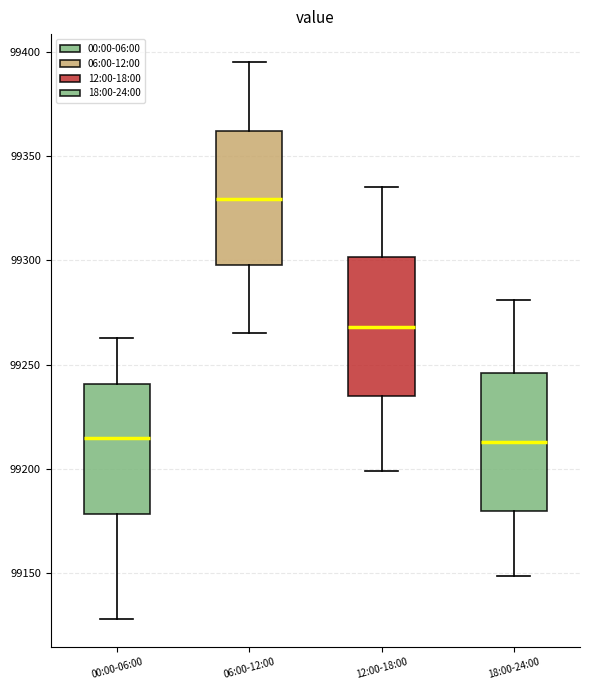

Reading left to right, transcribe this box plot: for each box, give where its median line is, the range the box spans, and where its two whiskers end, as read against the y-axis. The values are not printed on the chart, so give them approximately, as read against the axis.

00:00-06:00: median 99215, box 99180 to 99240, whiskers 99130 to 99265
06:00-12:00: median 99330, box 99300 to 99360, whiskers 99265 to 99395
12:00-18:00: median 99270, box 99235 to 99300, whiskers 99200 to 99335
18:00-24:00: median 99215, box 99180 to 99245, whiskers 99150 to 99280